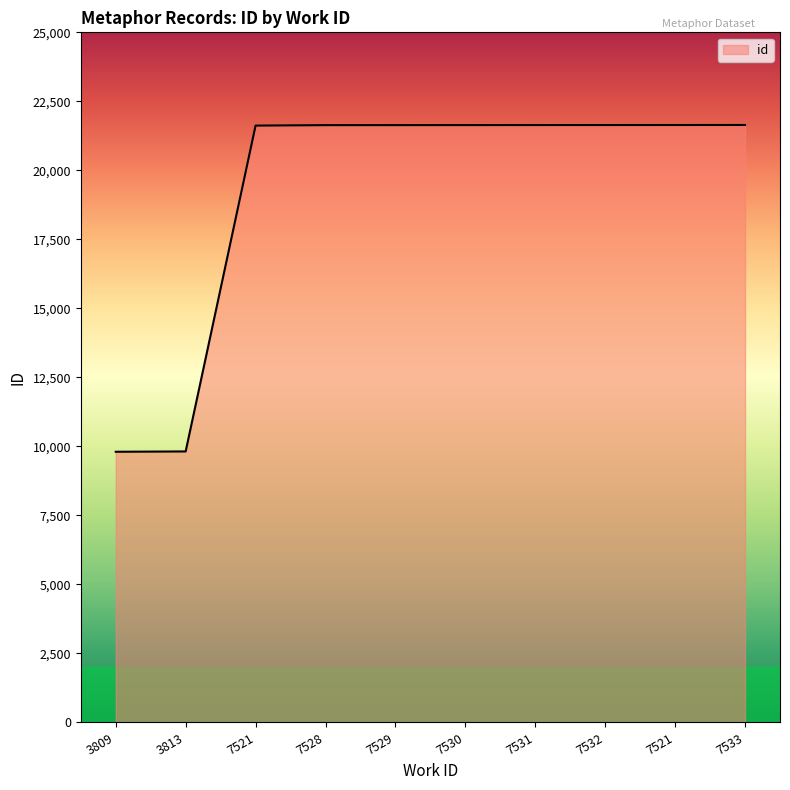

How many lines are shown in the chart?

1